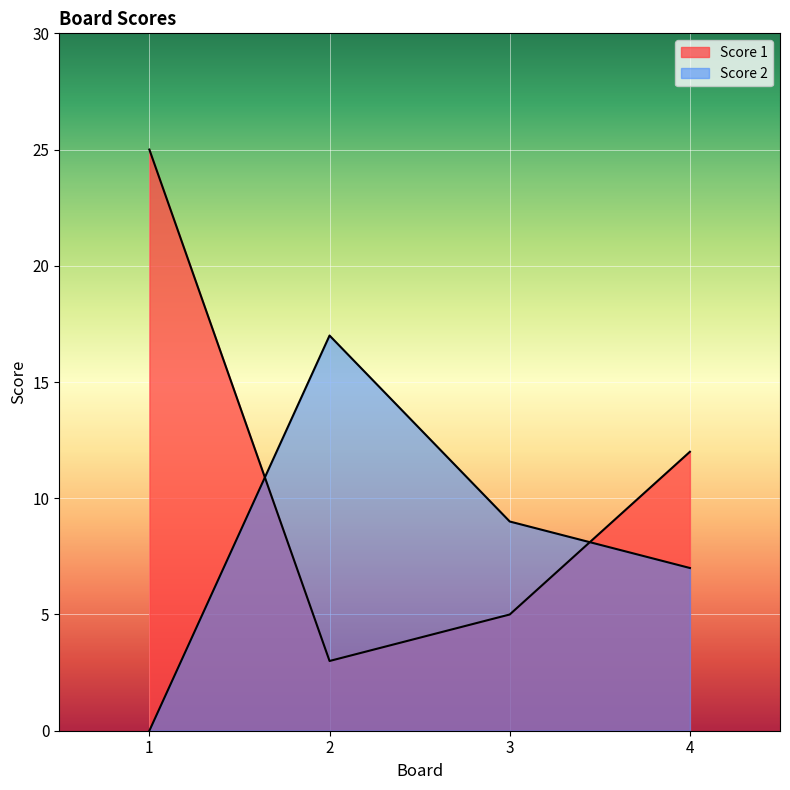

What is the difference between the maximum and minimum values in the Score 2 series?

17